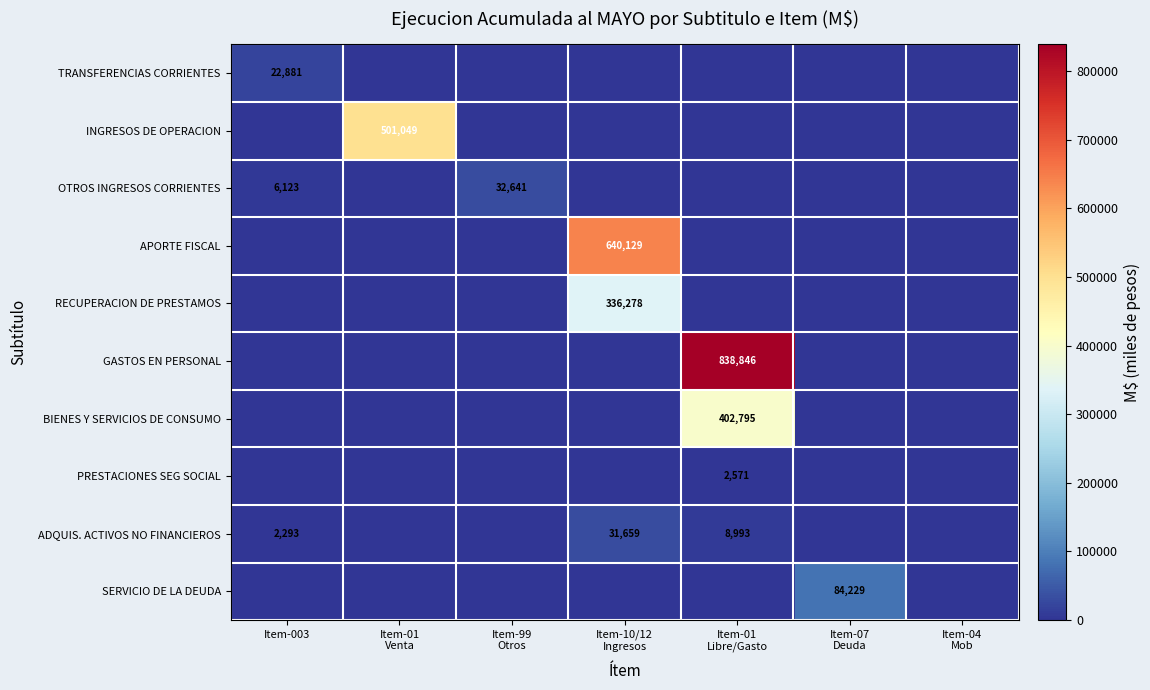

Which label corresponds to the smallest value in the chart?

Item-01
Venta